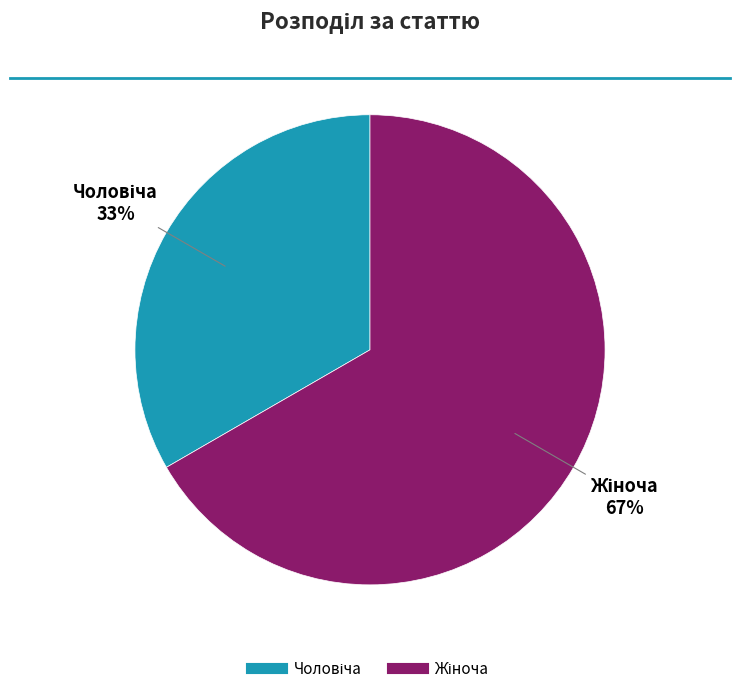

Does any single category account for the majority?

Yes